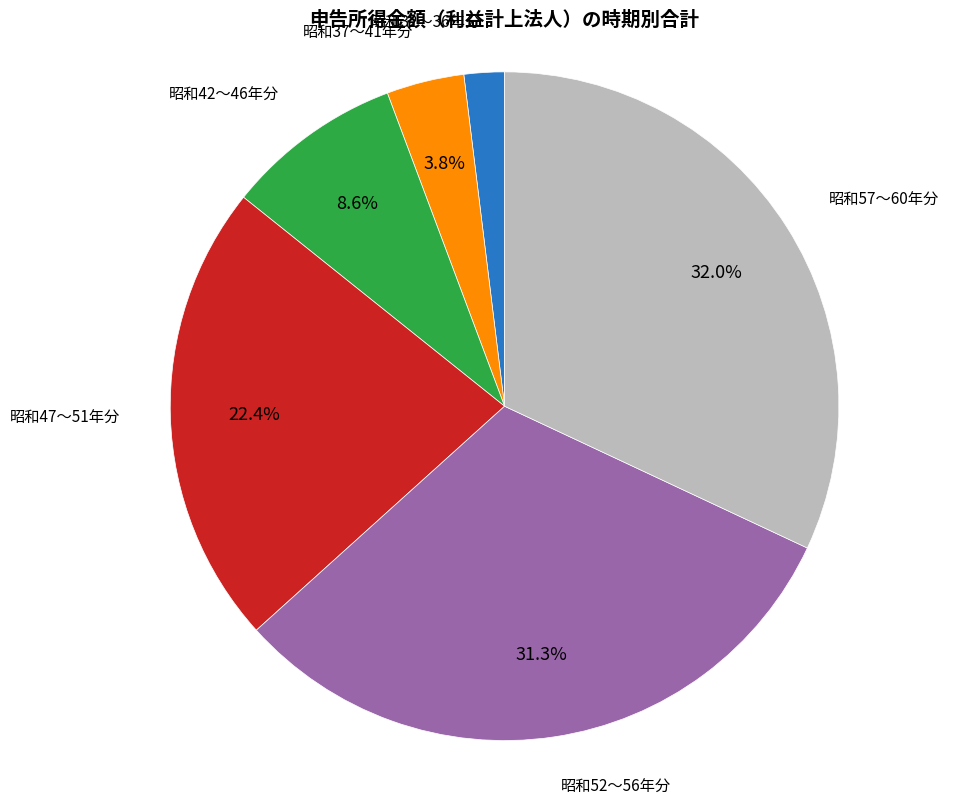

Is there a majority slice in this chart?

No